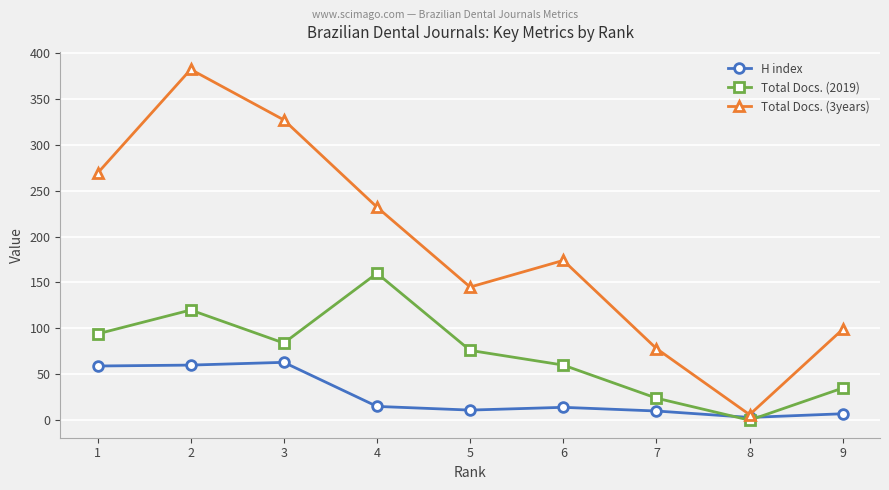

Which series has the largest total across all categories?

Total Docs. (3years)